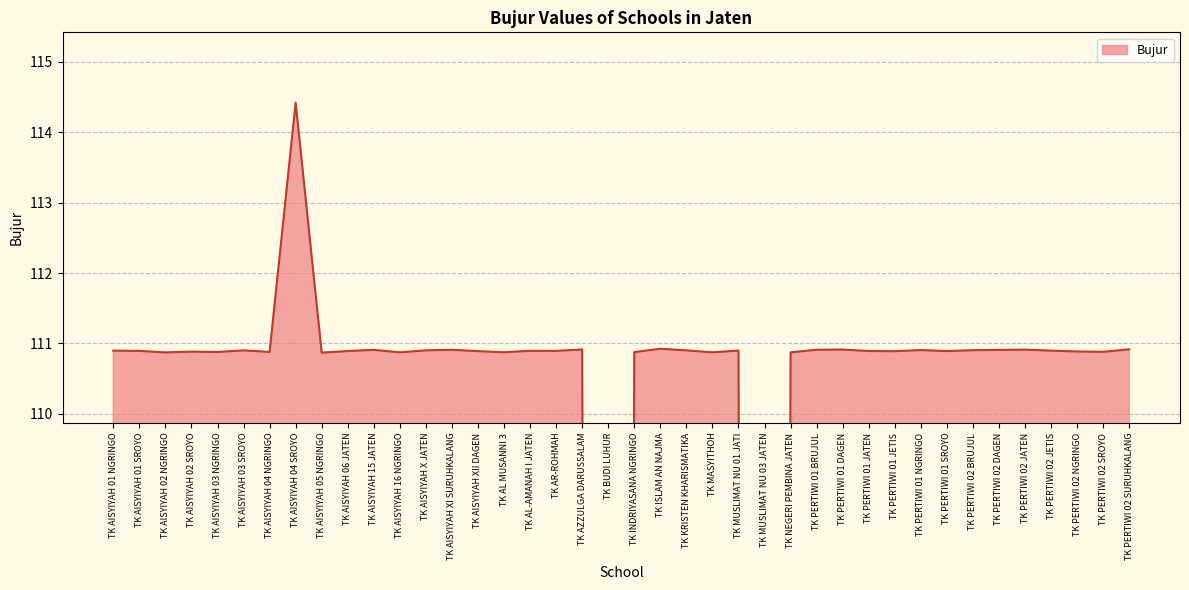

Rank the categories by value from highest to lowest.

TK AISYIYAH 04 SROYO, TK ISLAM AN NAJMA, TK PERTIWI 02 SURUHKALANG, TK AZZULGA DARUSSALAM, TK PERTIWI 01 DAGEN, TK PERTIWI 02 JATEN, TK PERTIWI 01 BRUJUL, TK AISYIYAH XI SURUHKALANG, TK AISYIYAH 15 JATEN, TK PERTIWI 02 DAGEN, TK PERTIWI 01 NGRINGO, TK PERTIWI 02 BRUJUL, TK AISYIYAH X JATEN, TK AISYIYAH 03 SROYO, TK KRISTEN KHARISMATIKA, TK MUSLIMAT NU 01 JATI, TK AISYIYAH 01 NGRINGO, TK PERTIWI 02 JETIS, TK AL-AMANAH I JATEN, TK AR-ROHMAH, TK AISYIYAH 01 SROYO, TK PERTIWI 01 JATEN, TK AISYIYAH 06 JATEN, TK PERTIWI 01 SROYO, TK AISYIYAH XII DAGEN, TK PERTIWI 01 JETIS, TK PERTIWI 02 NGRINGO, TK AISYIYAH 02 SROYO, TK PERTIWI 02 SROYO, TK AISYIYAH 04 NGRINGO, TK AISYIYAH 03 NGRINGO, TK INDRIYASANA NGRINGO, TK AL MUSANNI 3, TK MASYITHOH, TK AISYIYAH 16 NGRINGO, TK NEGERI PEMBINA JATEN, TK AISYIYAH 02 NGRINGO, TK AISYIYAH 05 NGRINGO, TK BUDI LUHUR, TK MUSLIMAT NU 03 JATEN